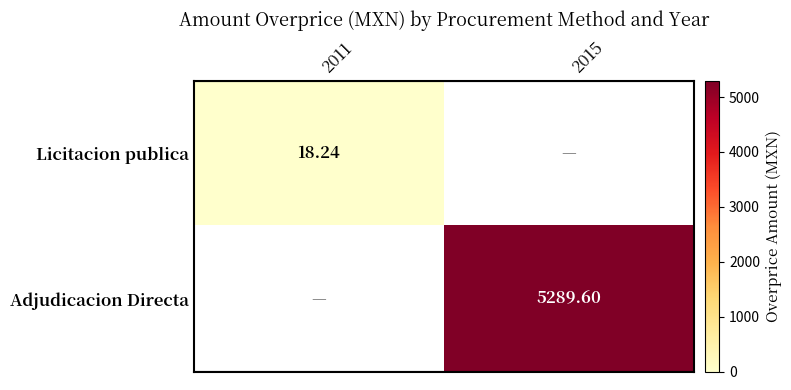

Which category has the lowest value across all series?

2015